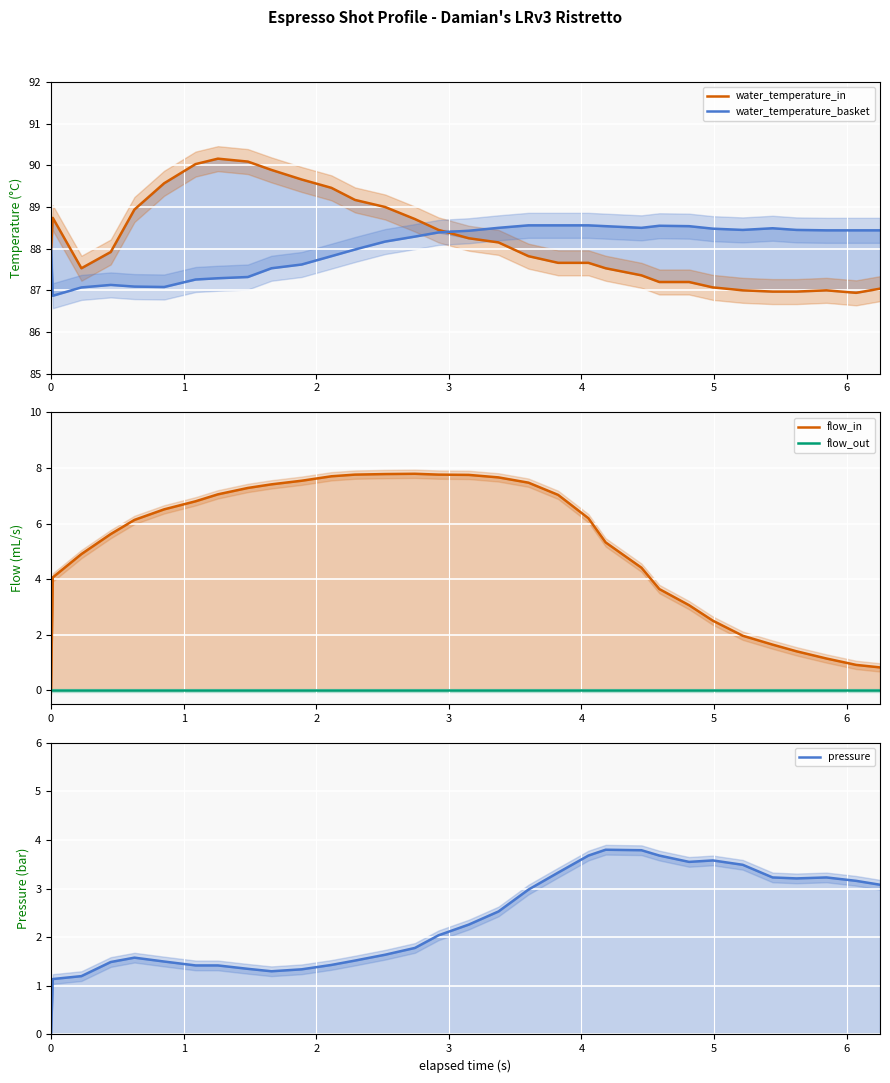

True or false: flow_in and flow_out cross at least once.

False